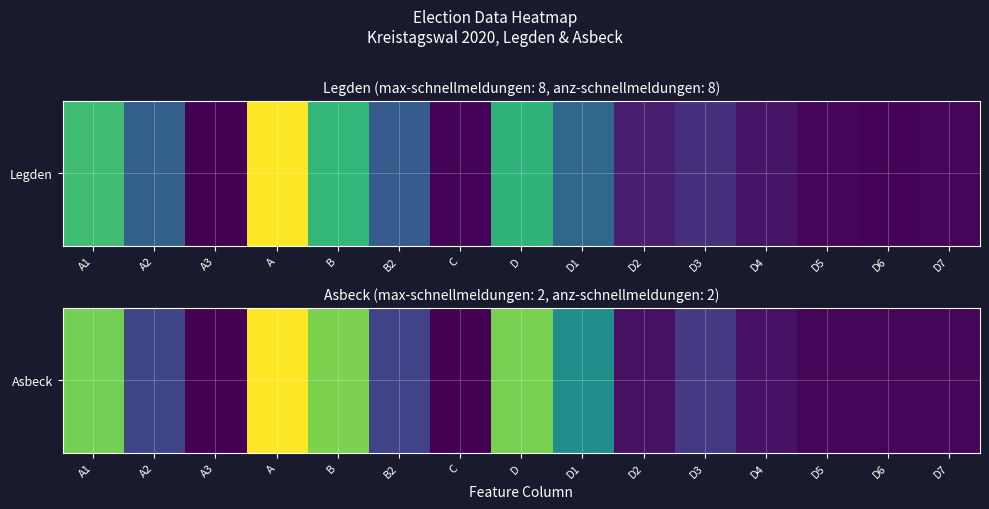

Reading right to left, extract all data points from this chart.

D7=18	D6=13	D5=15	D4=49	D3=173	D2=45	D1=512	D=825	C=2	B2=209	B=827	A=1032	A3=0	A2=216	A1=816